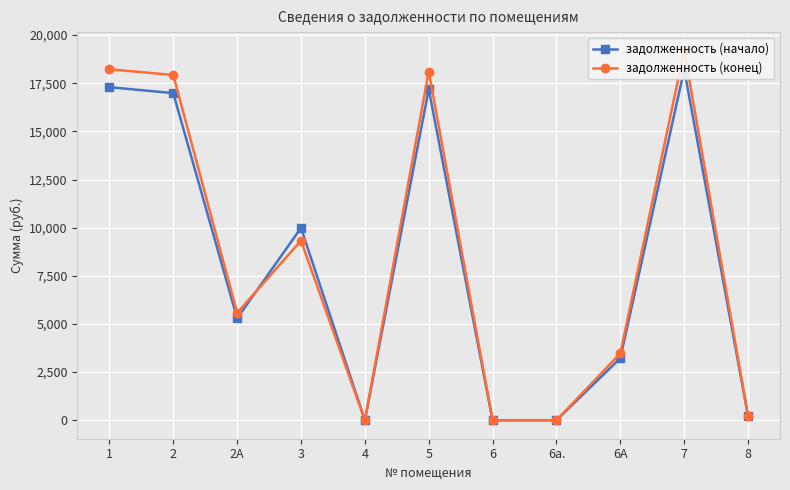

How many lines are shown in the chart?

2